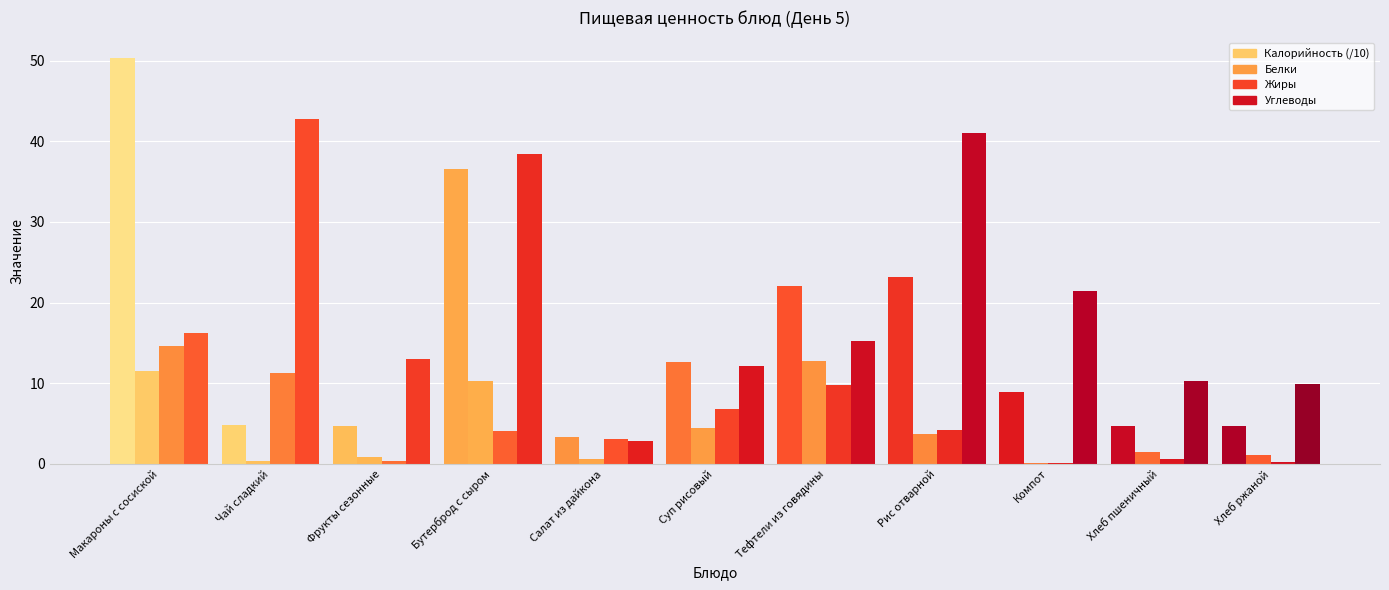

Which category has the lowest value across all series?

Компот